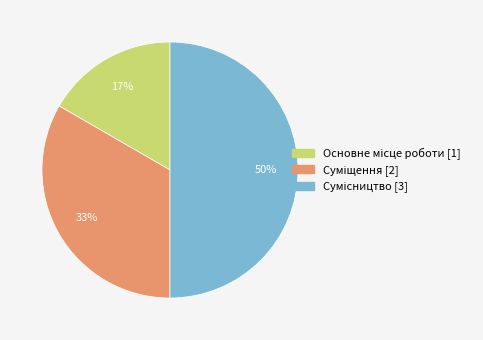

Which category has the biggest portion of the pie?

Сумісництво